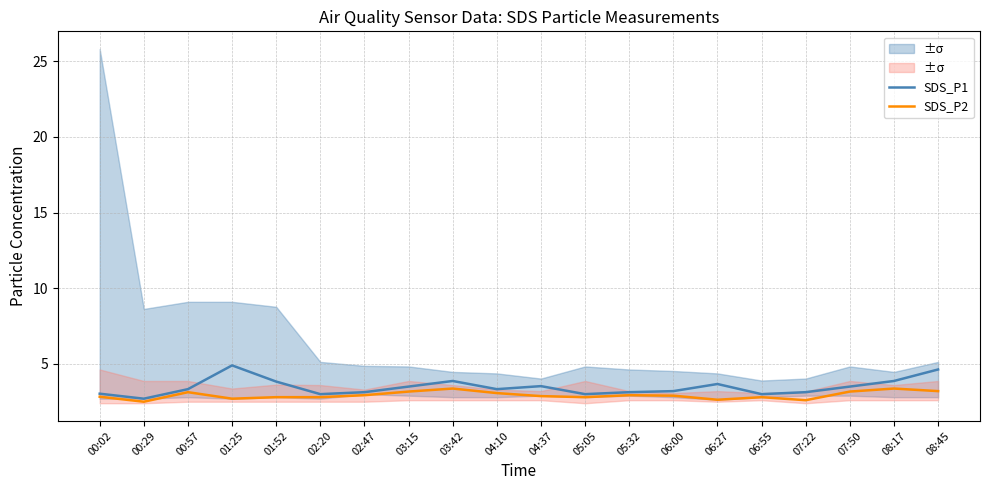

True or false: SDS_P2 and SDS_P1 intersect in this chart.

False